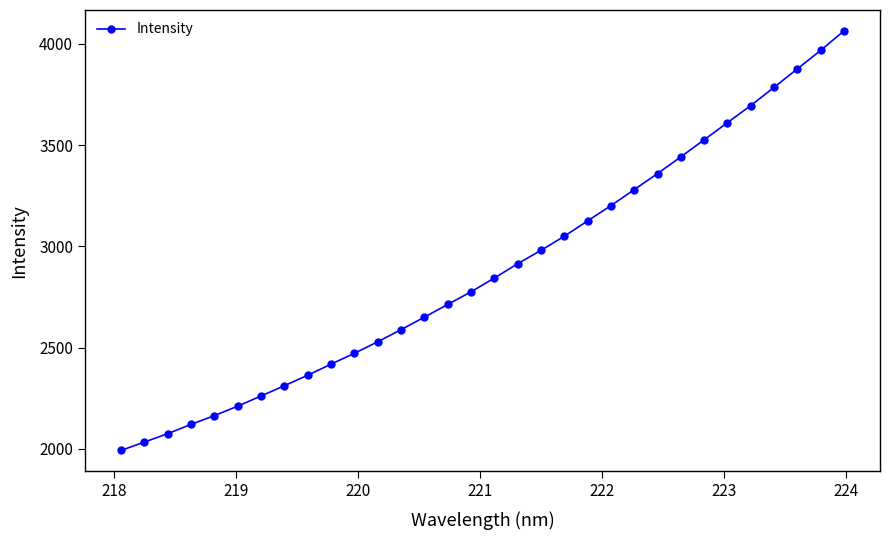

What is the maximum value shown in the chart?

4063.5